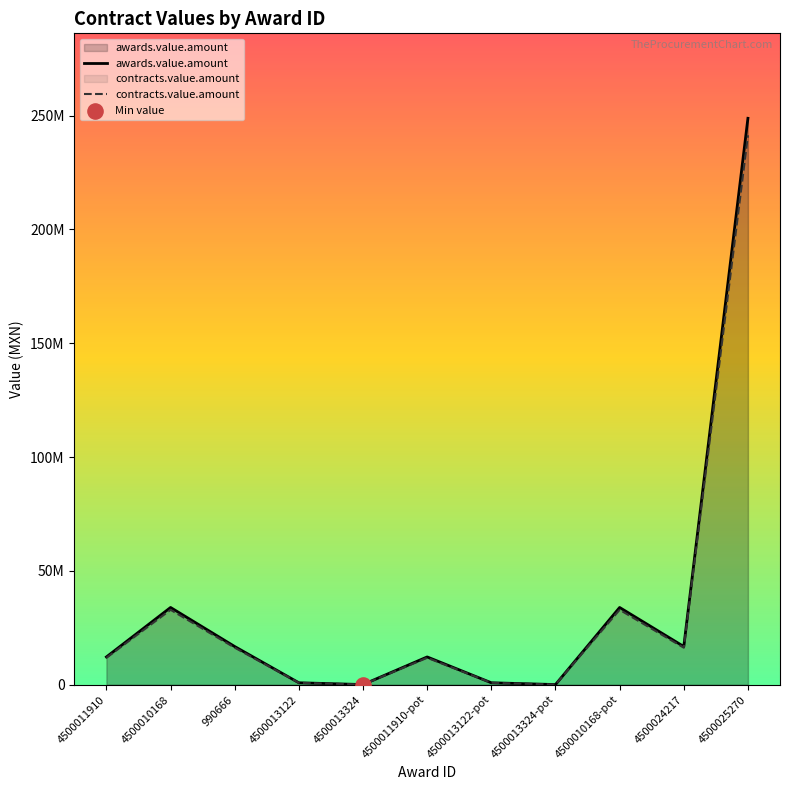

Which series has the largest total across all categories?

awards.value.amount